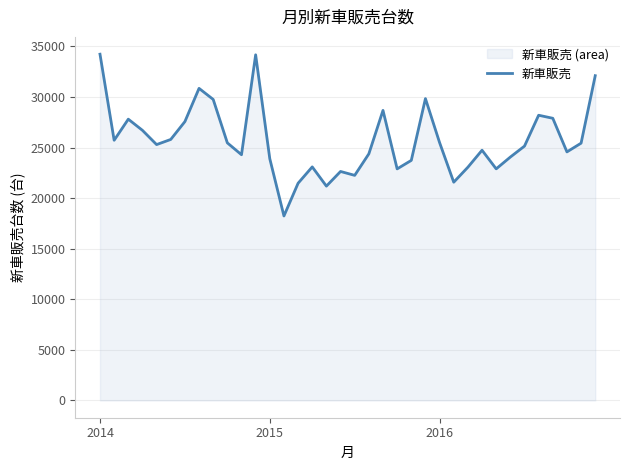

How many series are shown in this chart?

1